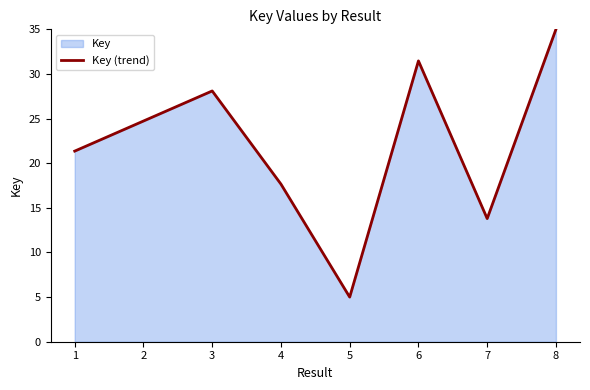

What is the sum of all values?

177.1